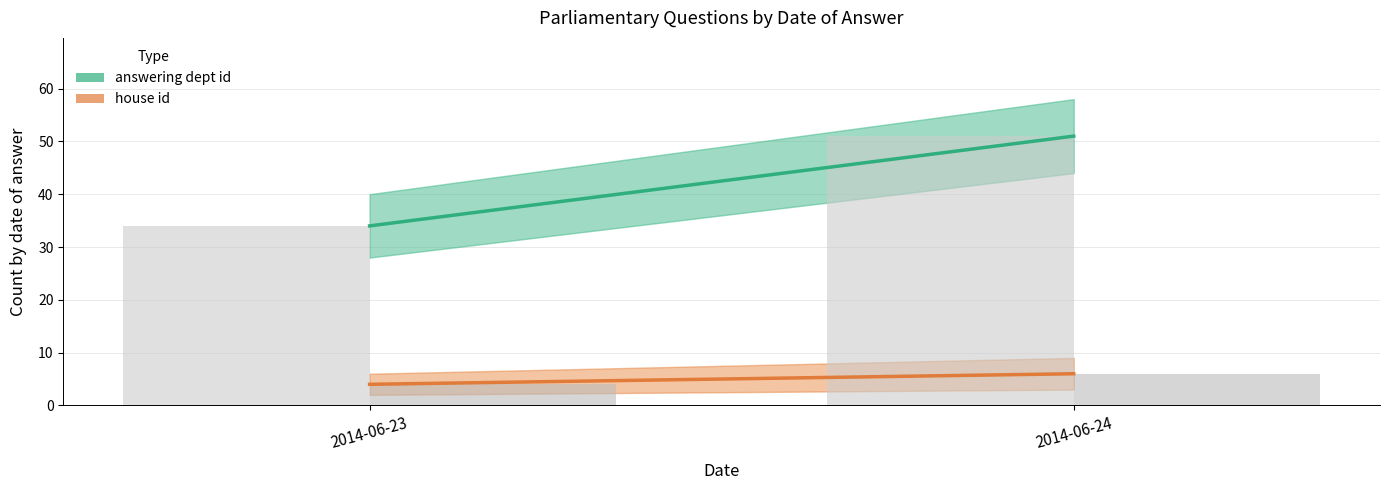

Between 2014-06-24 and 2014-06-23, which is larger?

2014-06-24